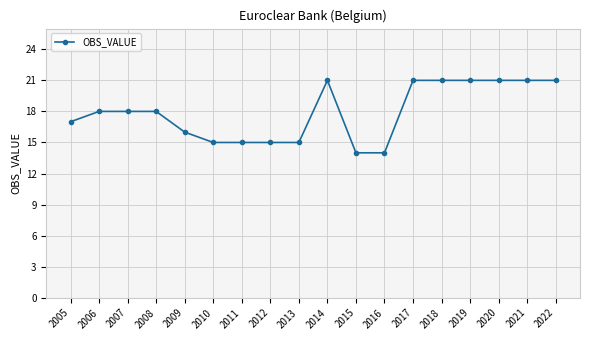

Reading left to right, extract all data points from this chart.

2005=17	2006=18	2007=18	2008=18	2009=16	2010=15	2011=15	2012=15	2013=15	2014=21	2015=14	2016=14	2017=21	2018=21	2019=21	2020=21	2021=21	2022=21